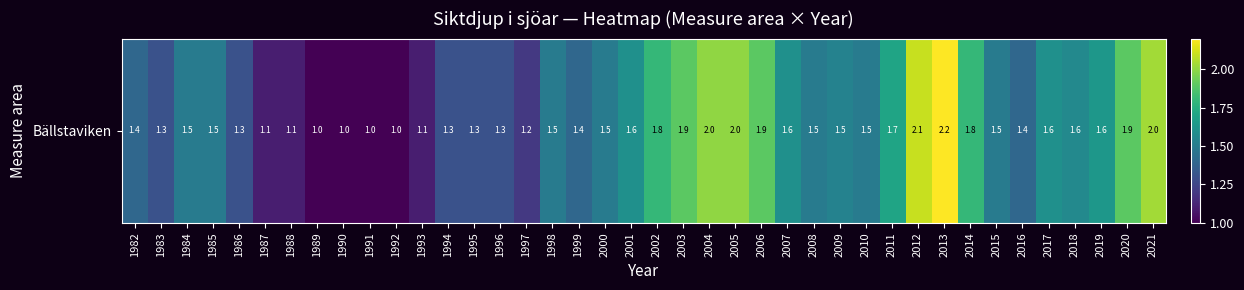

What is the smallest value displayed?

1.0